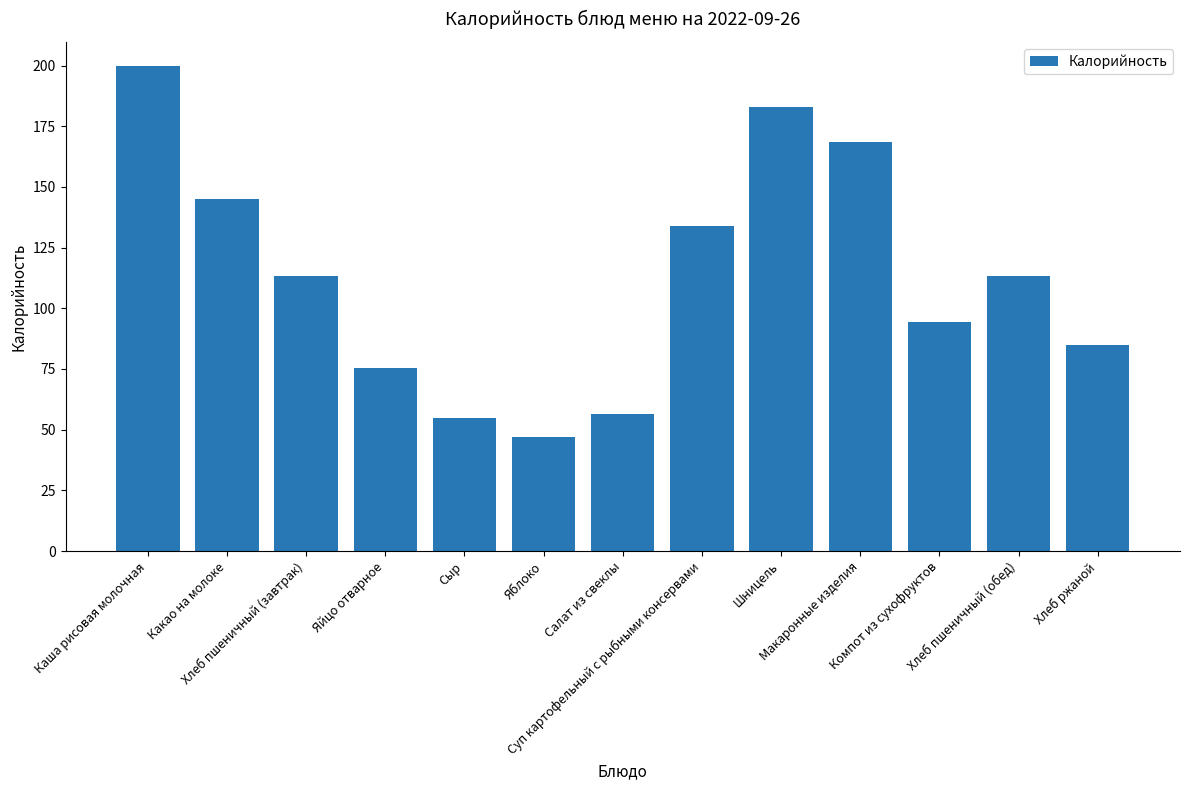

What is the change in value from Яйцо отварное to Суп картофельный с рыбными консервами?

+58.4